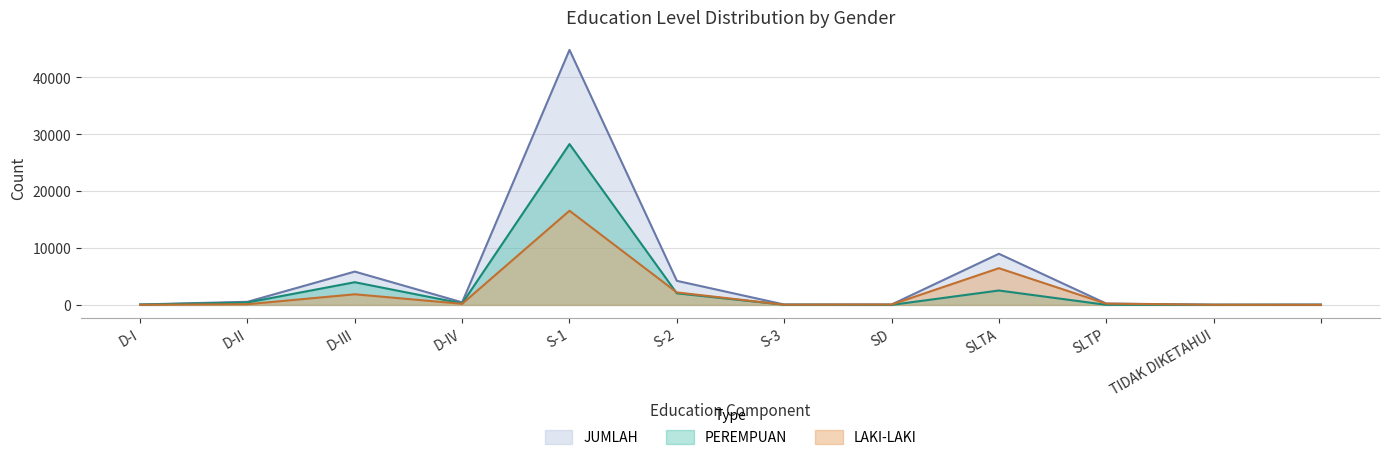

Where is the first local maximum for JUMLAH?

D-III